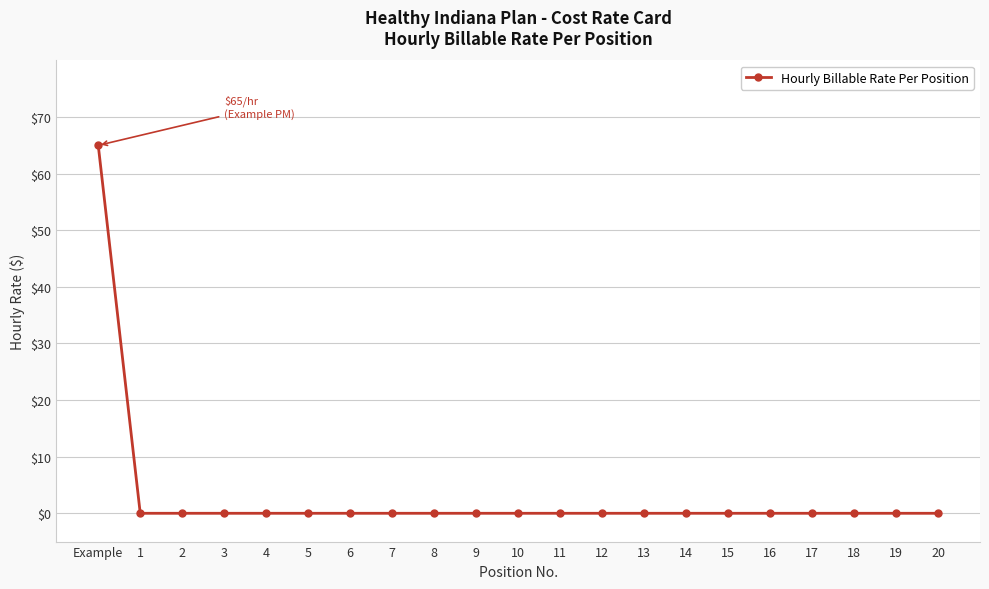

What position from the right is 7?

14